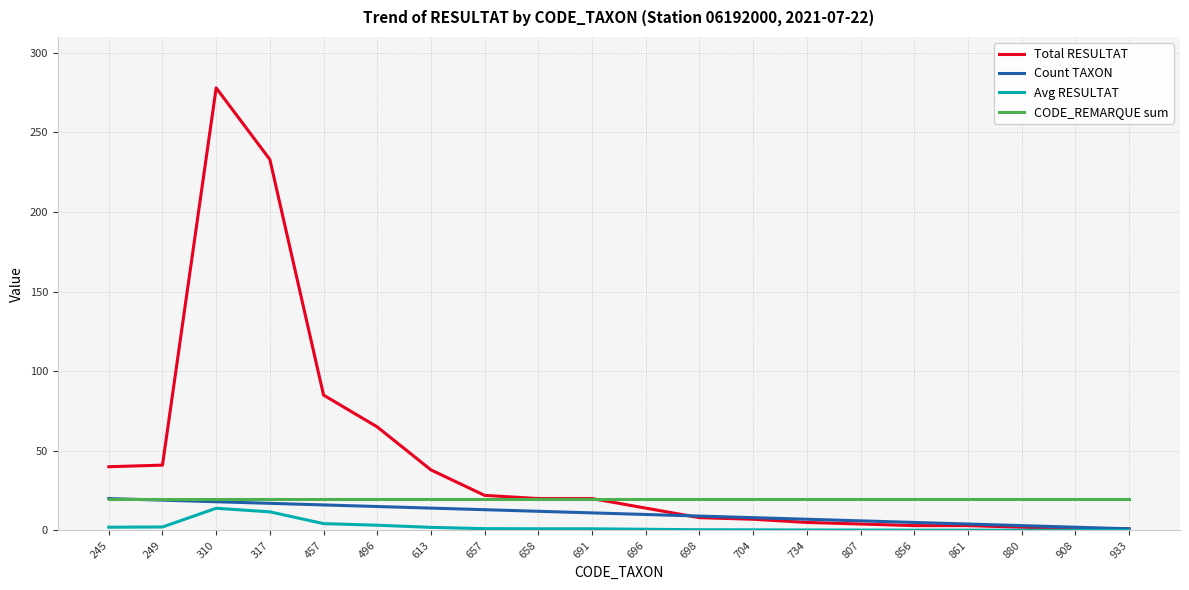

Where is Total RESULTAT nearest to the value 139?

457